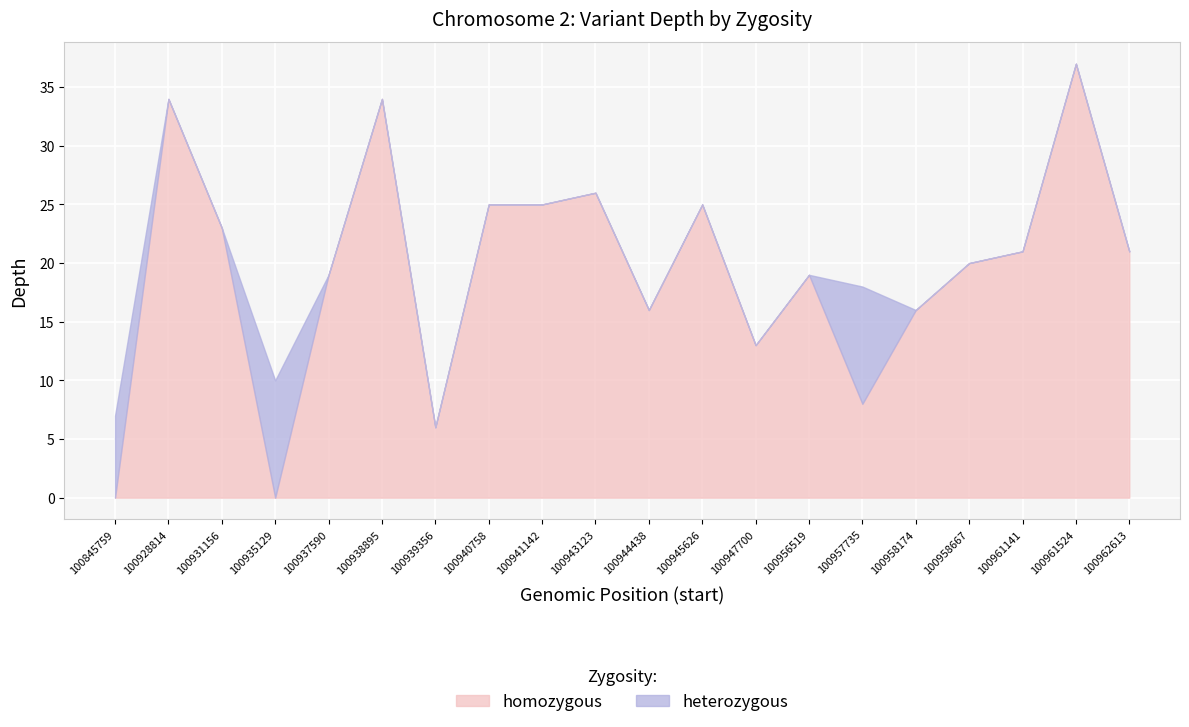

Read the homozygous value at 100941142, to the nearest 5.

25